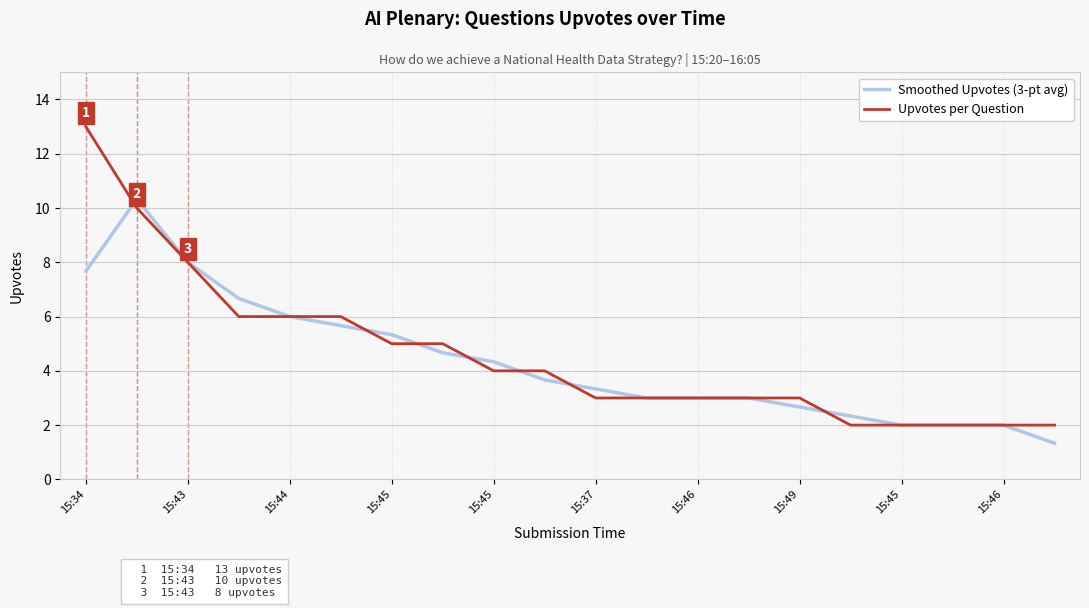

What is the minimum value for Upvotes per Question?

2.0